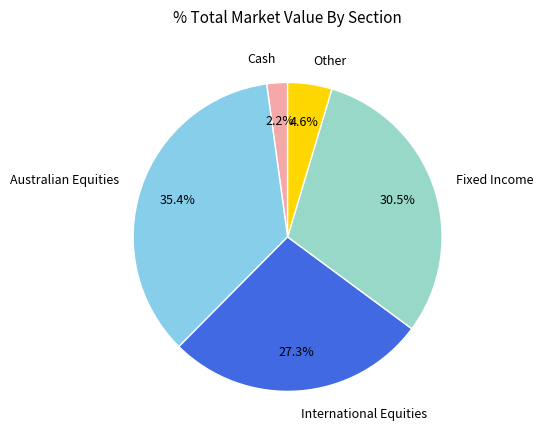

Does any single category account for the majority?

No